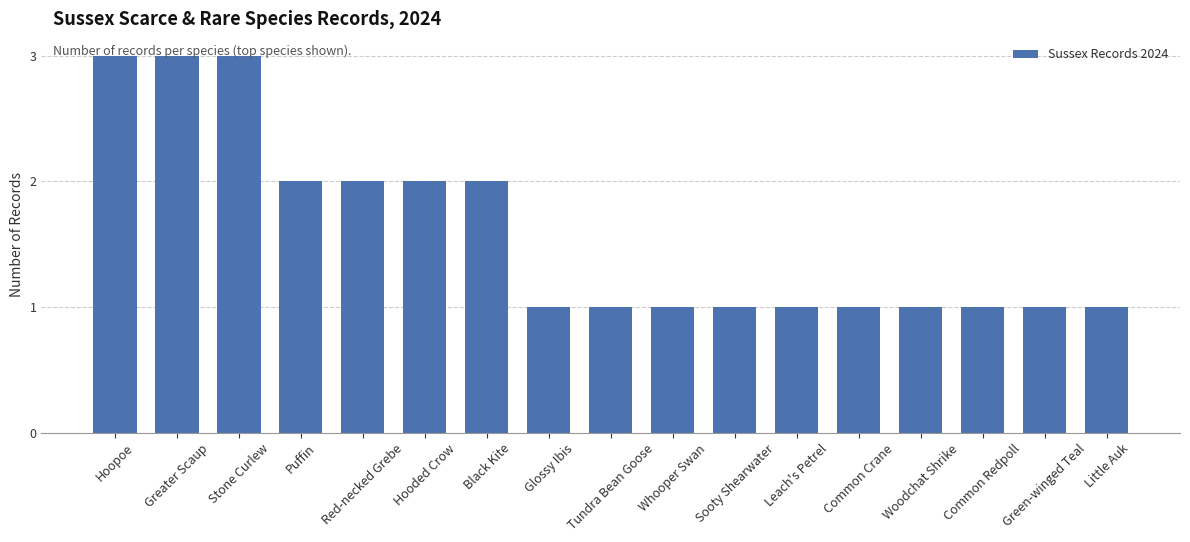

Reading right to left, what are all the values shown in this chart?

Little Auk=1	Green-winged Teal=1	Common Redpoll=1	Woodchat Shrike=1	Common Crane=1	Leach's Petrel=1	Sooty Shearwater=1	Whooper Swan=1	Tundra Bean Goose=1	Glossy Ibis=1	Black Kite=2	Hooded Crow=2	Red-necked Grebe=2	Puffin=2	Stone Curlew=3	Greater Scaup=3	Hoopoe=3